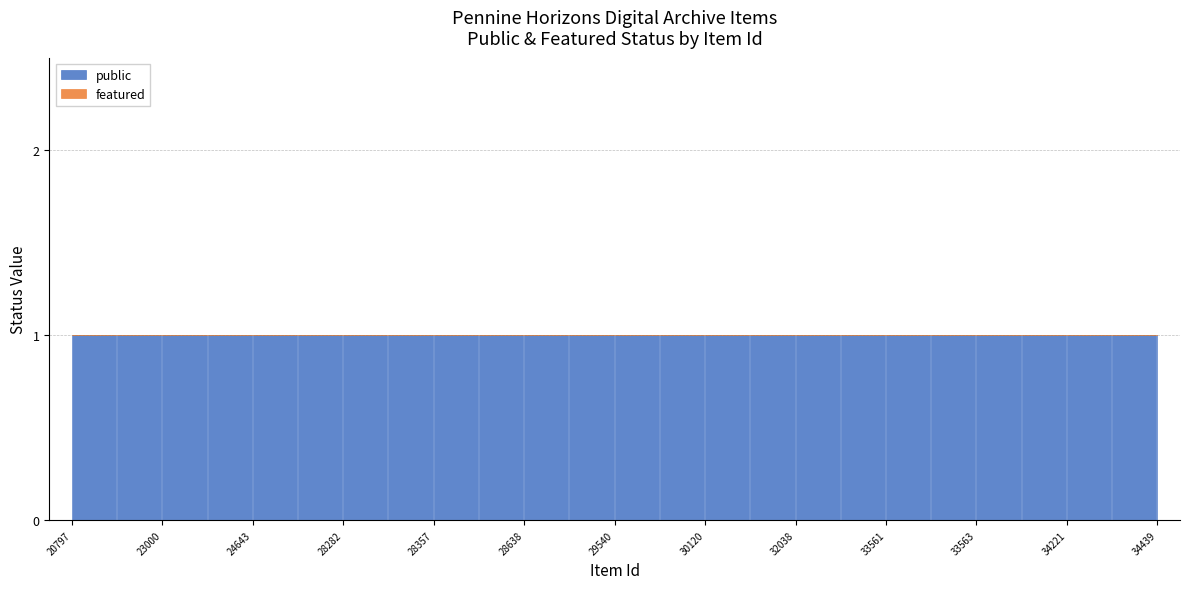

Count the number of categories in the chart.

25